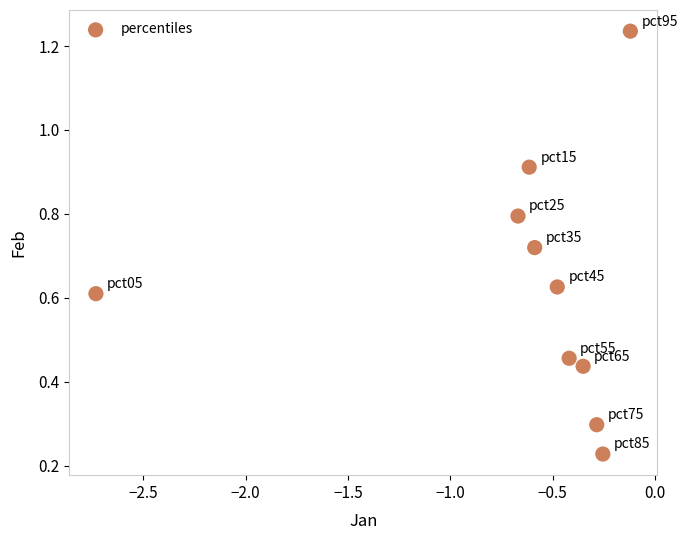

What is the range of X values (max minus min)?

2.6